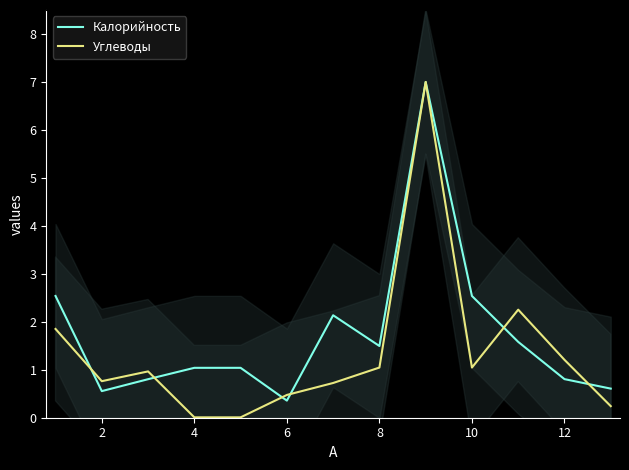

Count the number of categories in the chart.

13